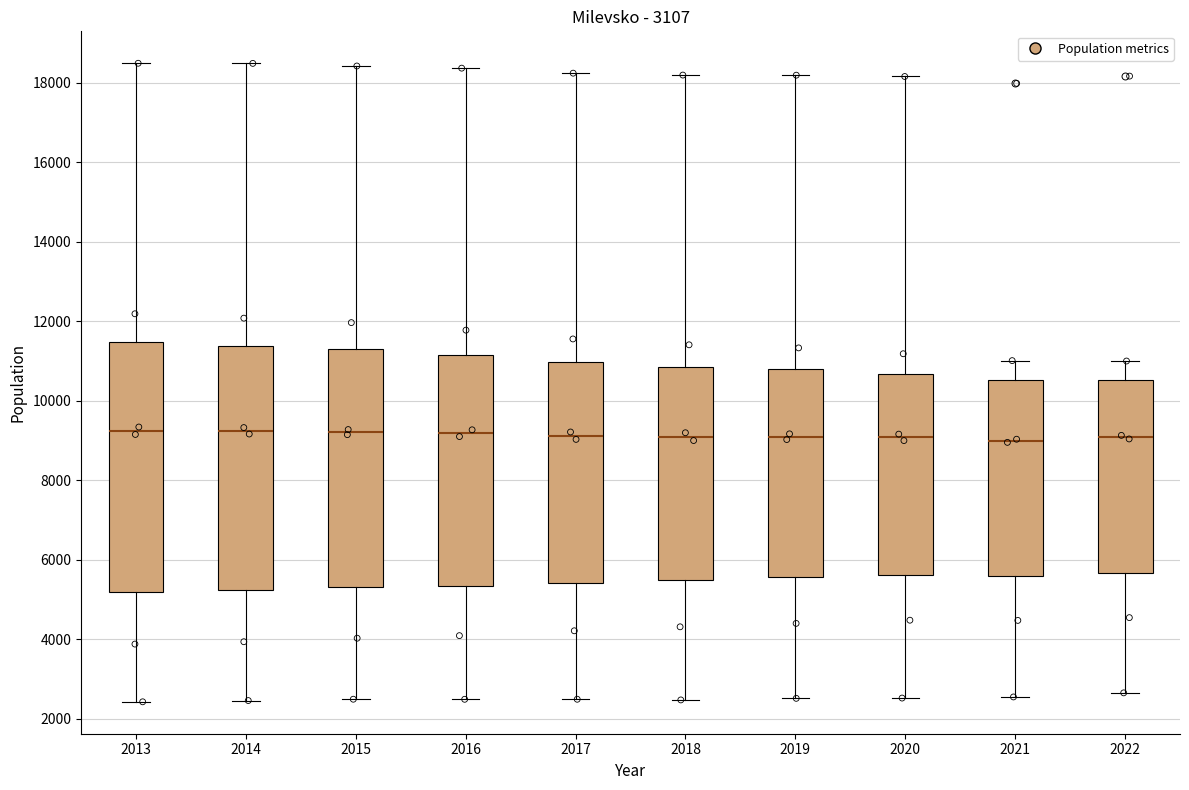

Reading left to right, transcribe this box plot: for each box, give where its median line is, the range the box spans, and where its two whiskers end, as read against the y-axis. The values are not printed on the chart, so give them approximately, as read against the axis.

2013: median 9200, box 5200 to 11400, whiskers 2400 to 18400
2014: median 9200, box 5200 to 11400, whiskers 2400 to 18400
2015: median 9200, box 5400 to 11200, whiskers 2400 to 18400
2016: median 9200, box 5400 to 11200, whiskers 2400 to 18400
2017: median 9200, box 5400 to 11000, whiskers 2400 to 18200
2018: median 9000, box 5400 to 10800, whiskers 2400 to 18200
2019: median 9000, box 5600 to 10800, whiskers 2600 to 18200
2020: median 9000, box 5600 to 10600, whiskers 2600 to 18200
2021: median 9000, box 5600 to 10600, whiskers 2600 to 11000
2022: median 9000, box 5600 to 10600, whiskers 2600 to 11000